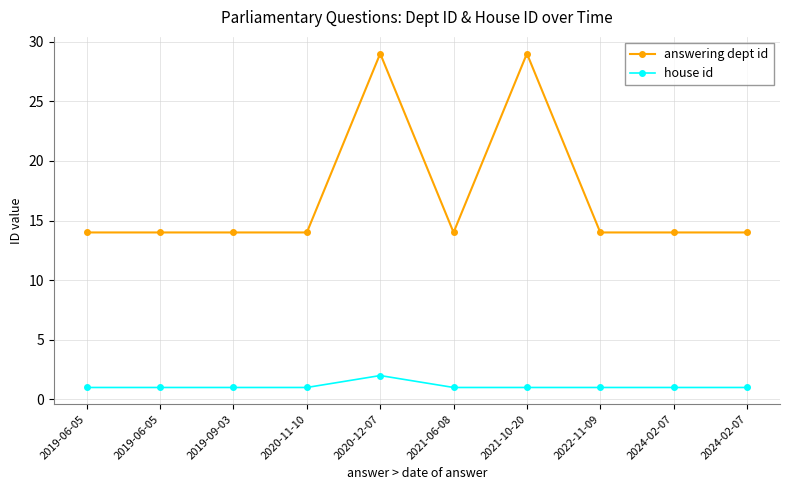

What are all the series names shown in the legend?

answering dept id, house id